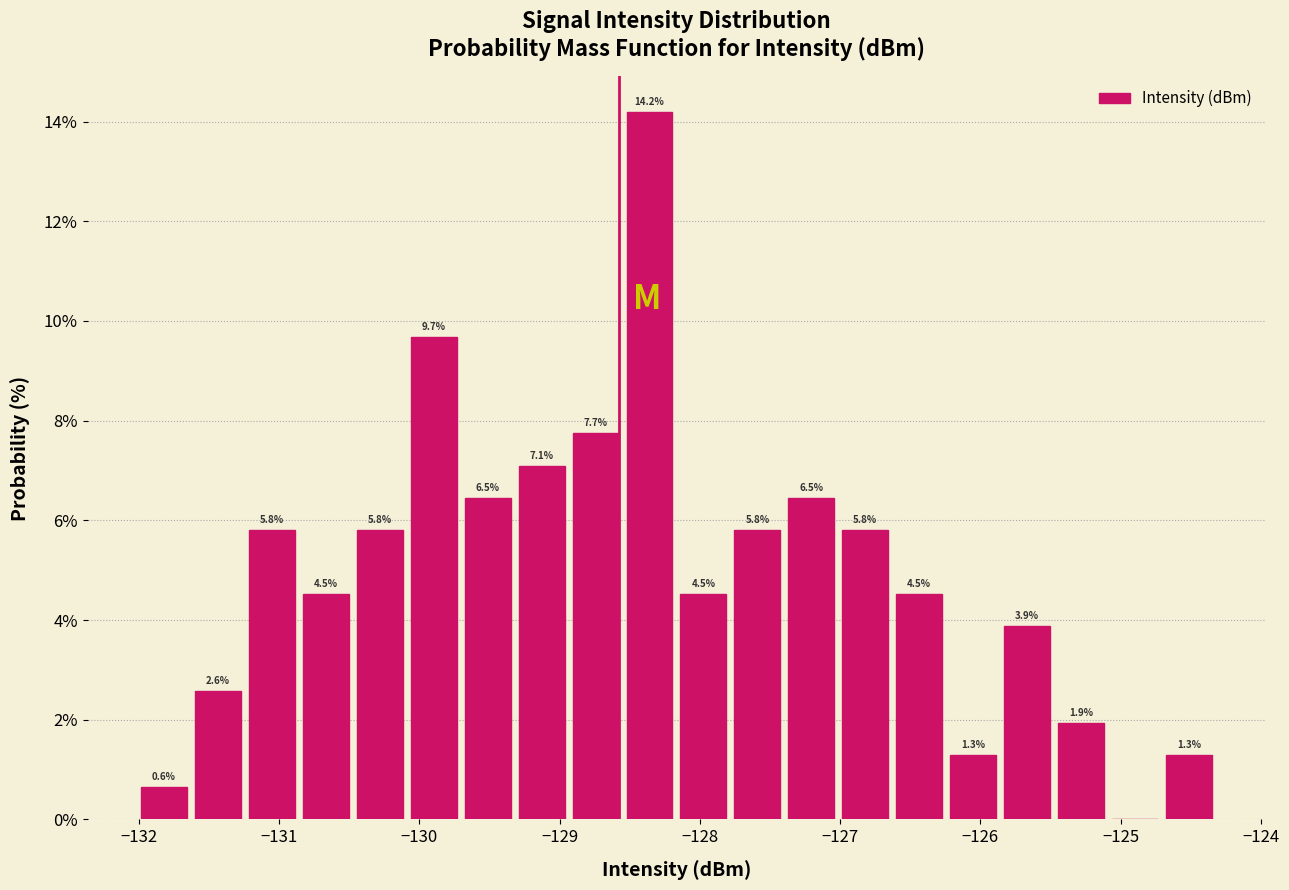

Read against the x-axis, roughly where is the centre of the tallest bar?

-128.4